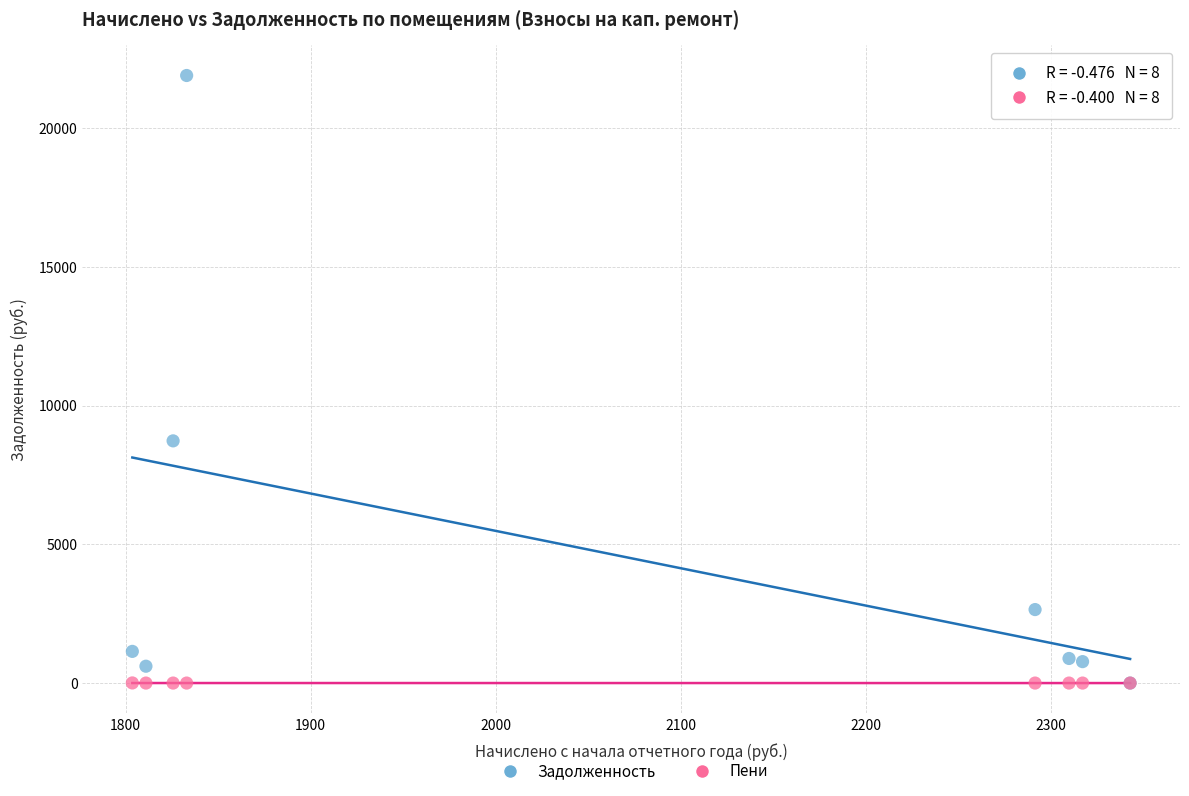

Across all series, what Y value is closest to 10947?

8728.1